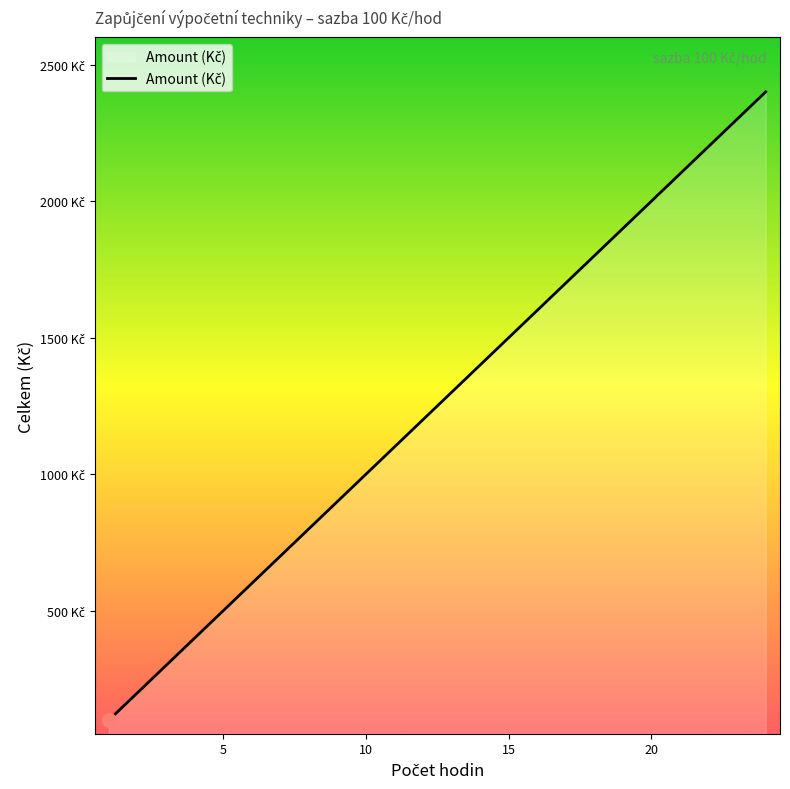

Does the chart have visible grid lines?

No